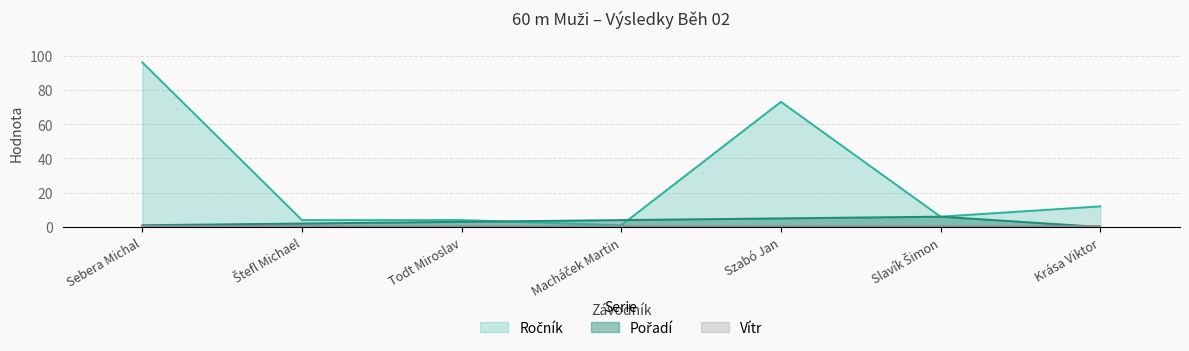

Which category has the lowest value in the Pořadí series?

Krása Viktor